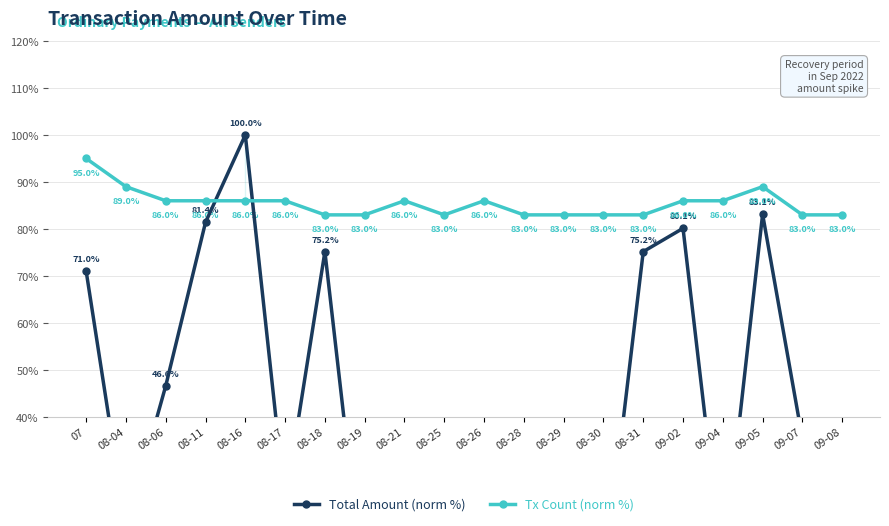

At which label is Tx Count (norm %) closest to 89?

08-04